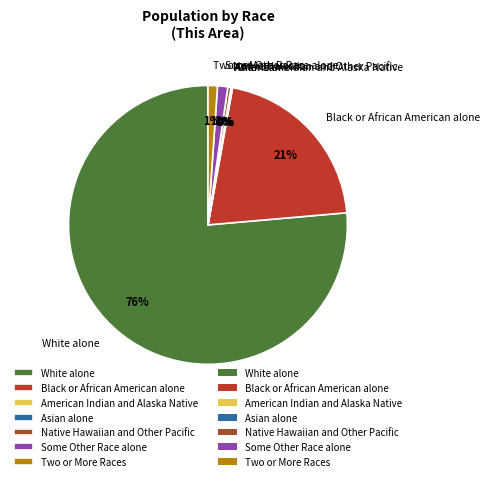

The Black or African American alone slice represents 21% of the pie. True or false?

True